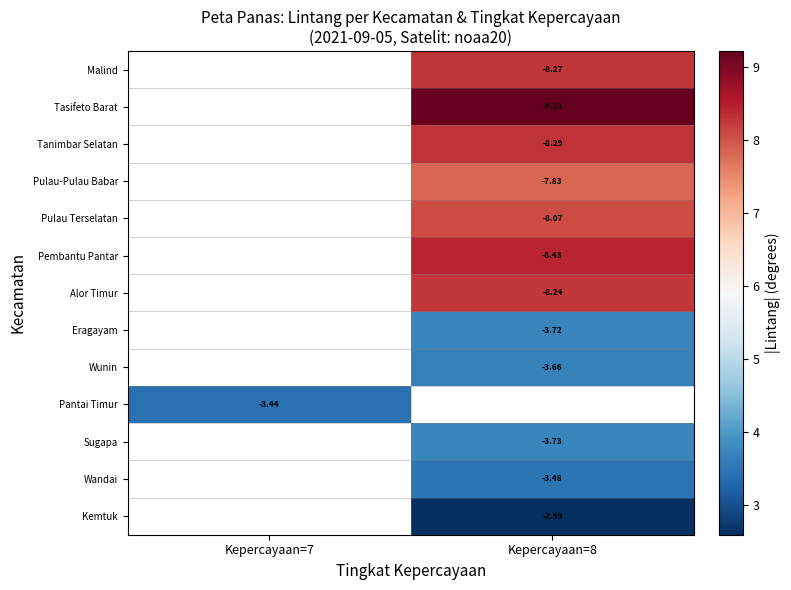

How many data points in row_10 are above 3?

1